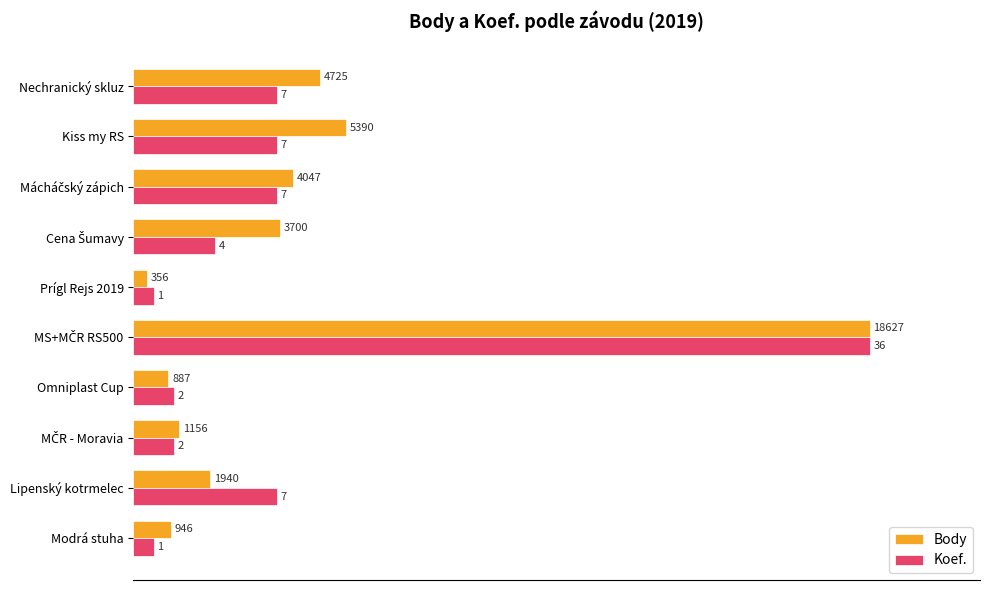

How many data points does each series have?

10